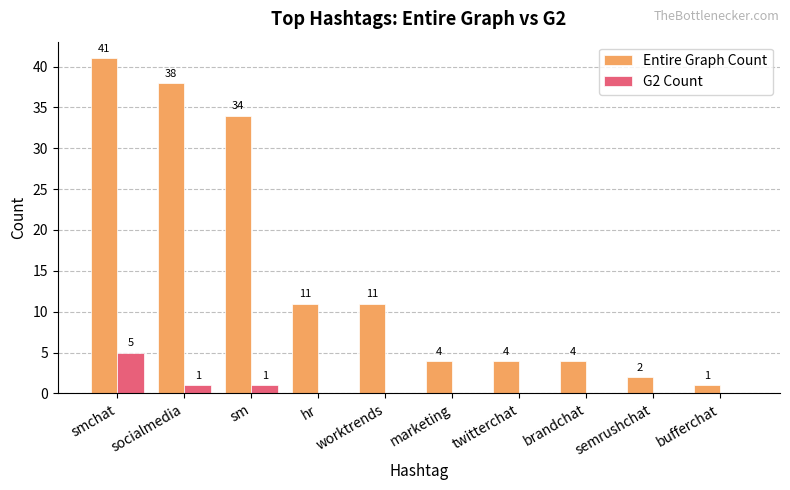

What is the sum of the Entire Graph Count values at bufferchat and socialmedia?

39